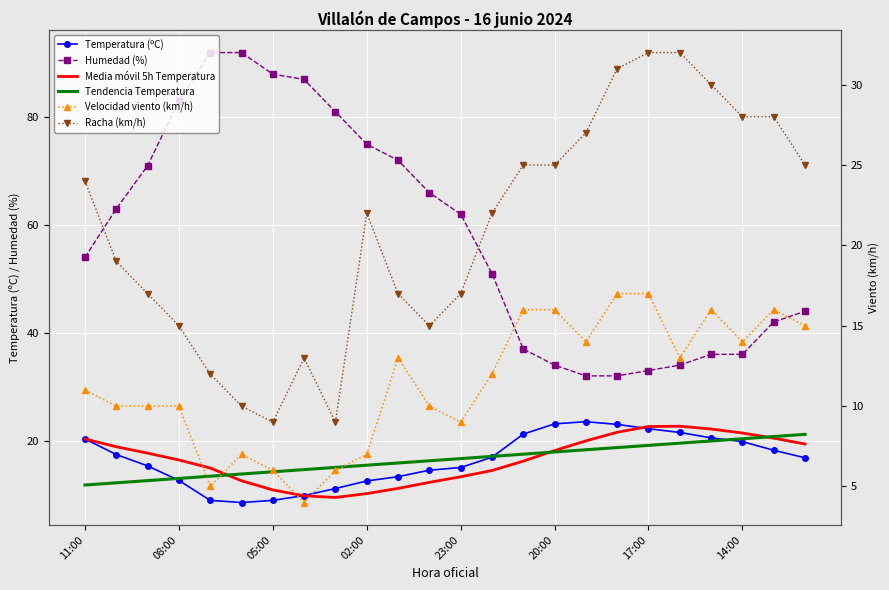

After their last crossing, which series has the higher values: Media móvil 5h Temperatura or Racha (km/h)?

Racha (km/h)